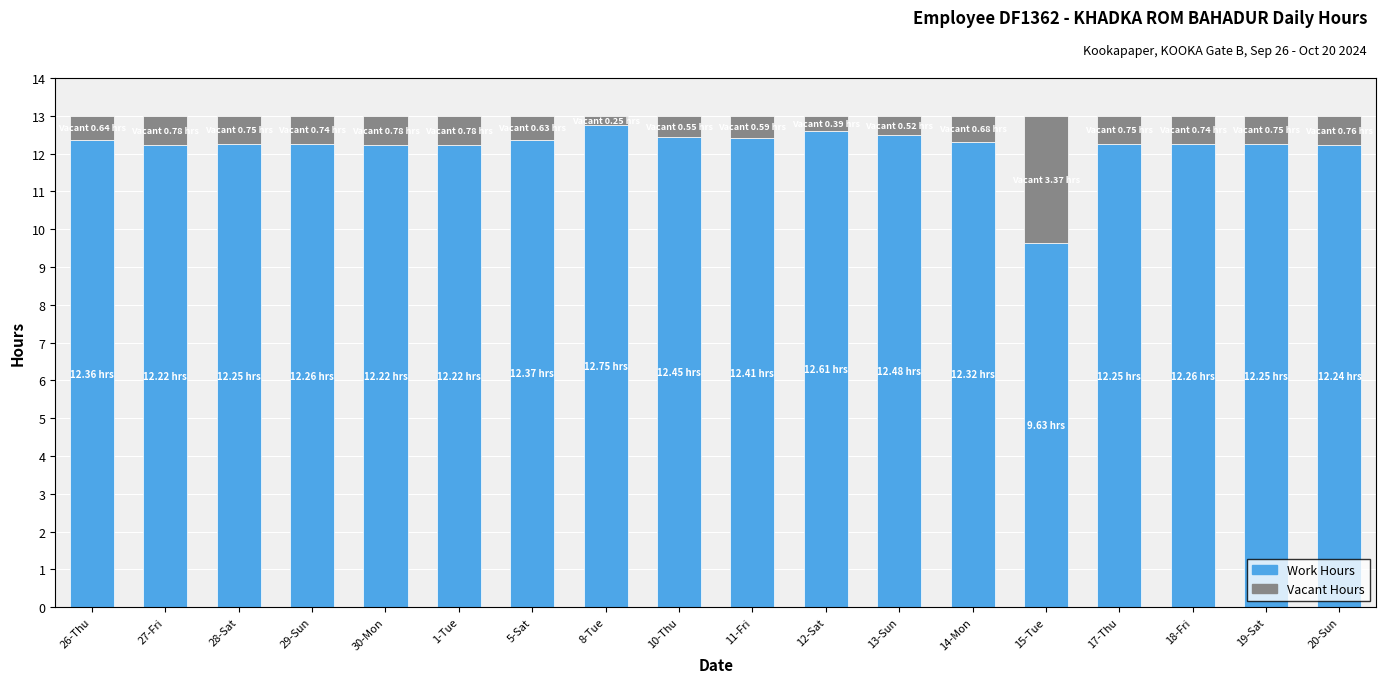

What is the sum of the Work Hours values at 20-Sun and 12-Sat?

24.9